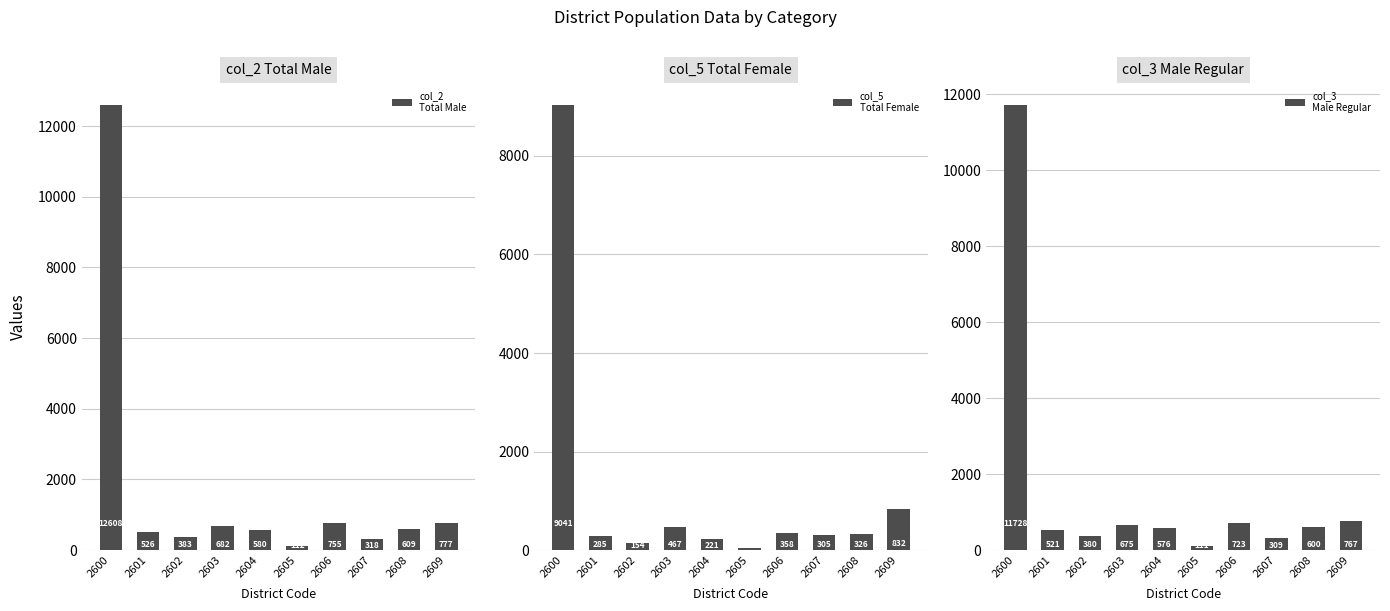

What is the spread (max minus min) of values at 2601?

241